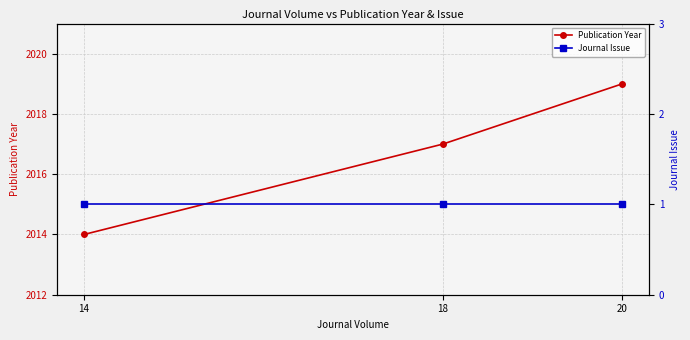

The value of Publication Year at 14 is 2014. True or false?

True